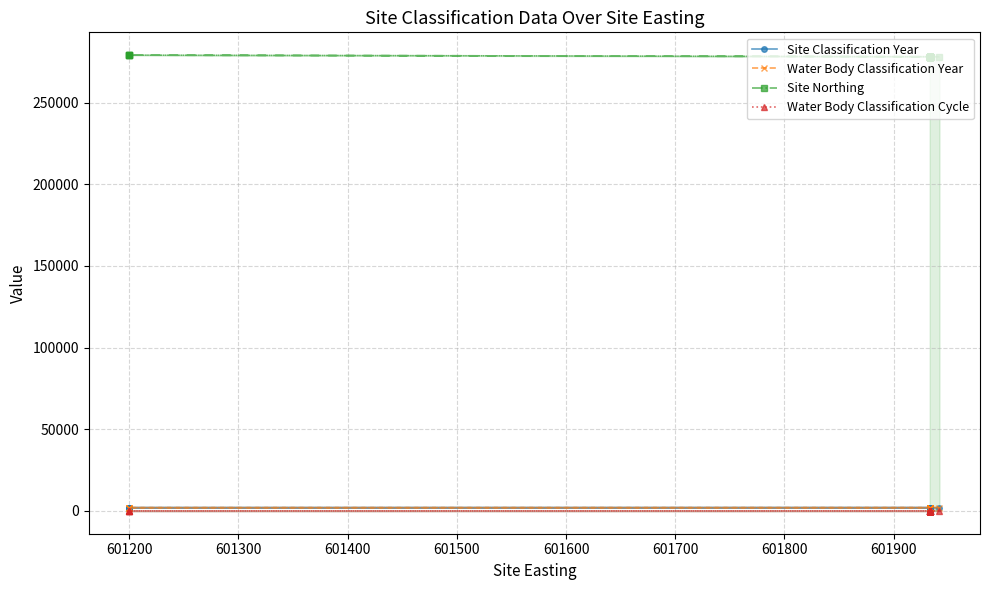

Which series has the largest total across all categories?

Site Northing